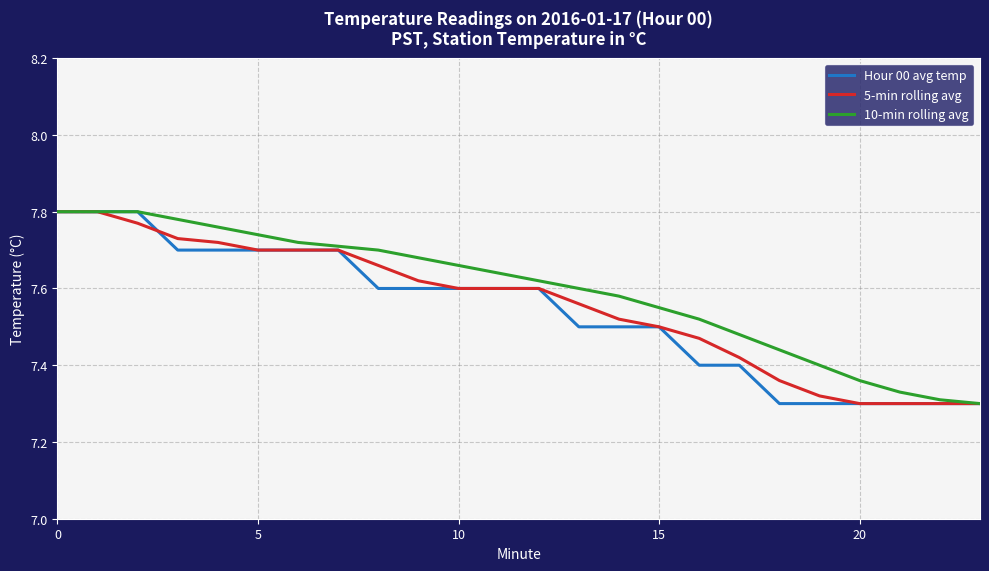

What are all the series names shown in the legend?

Hour 00 avg temp, 5-min rolling avg, 10-min rolling avg